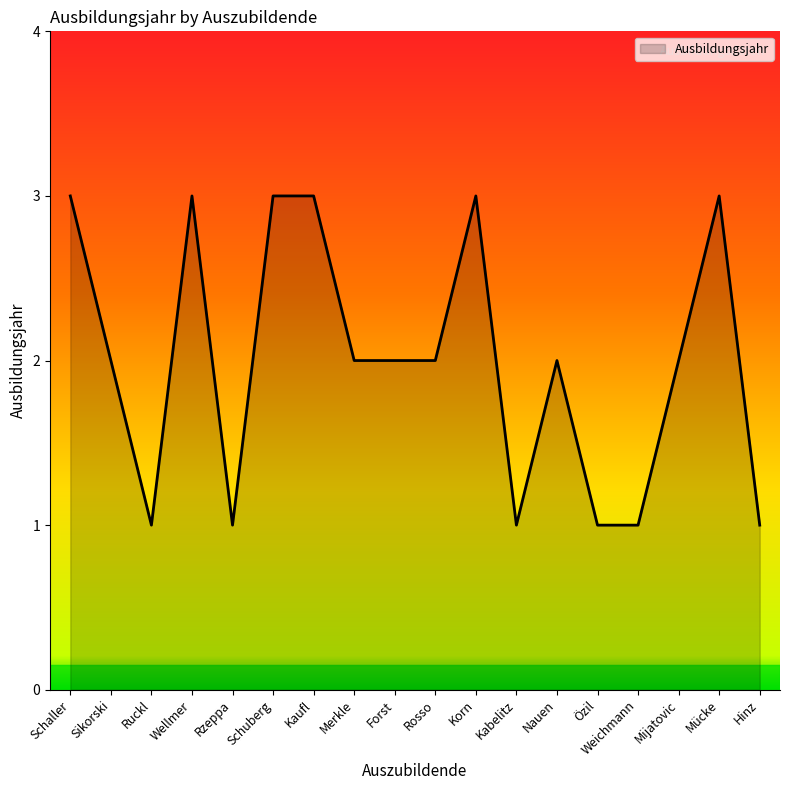

True or false: the data shows 2 at Forst.

True